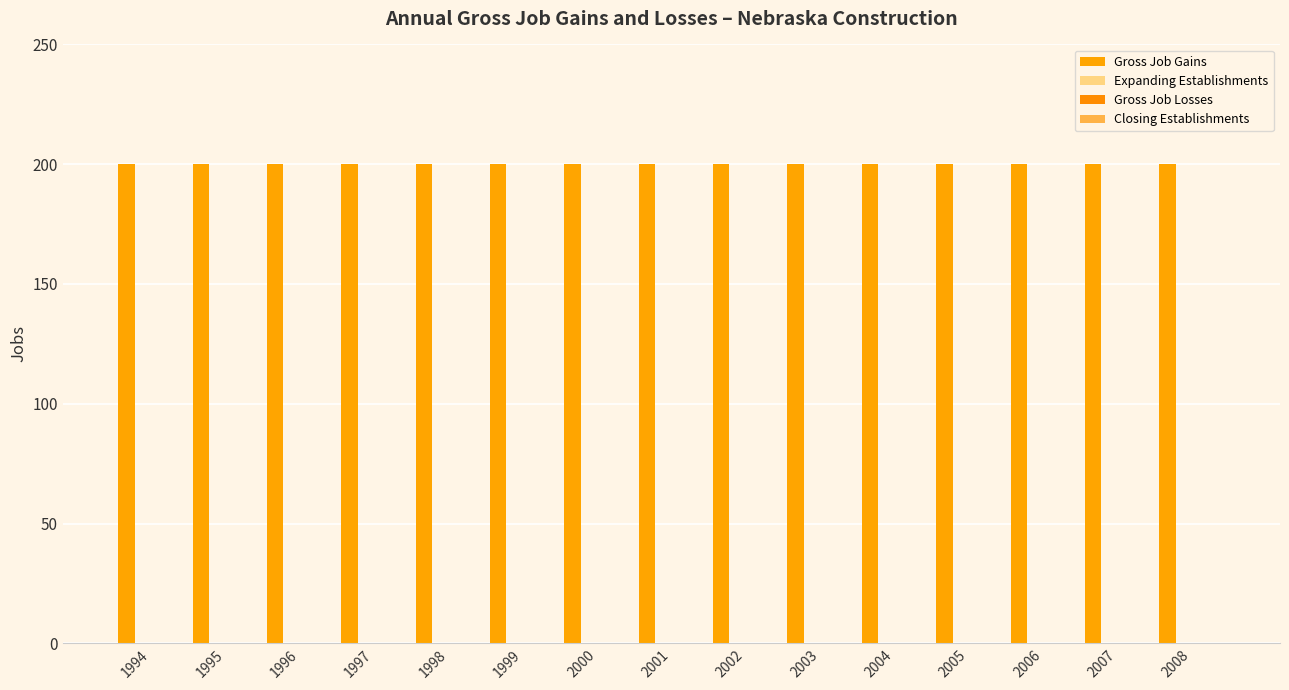

At which label does Closing Establishments reach its peak?

1994